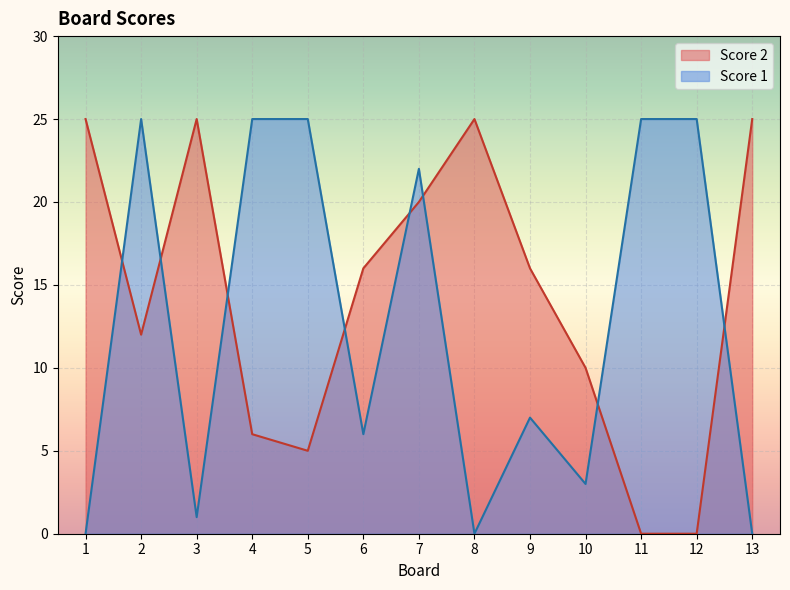

How many lines are shown in the chart?

2